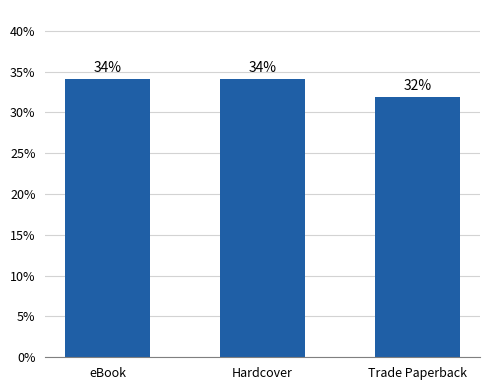

Does the chart contain any negative values?

No